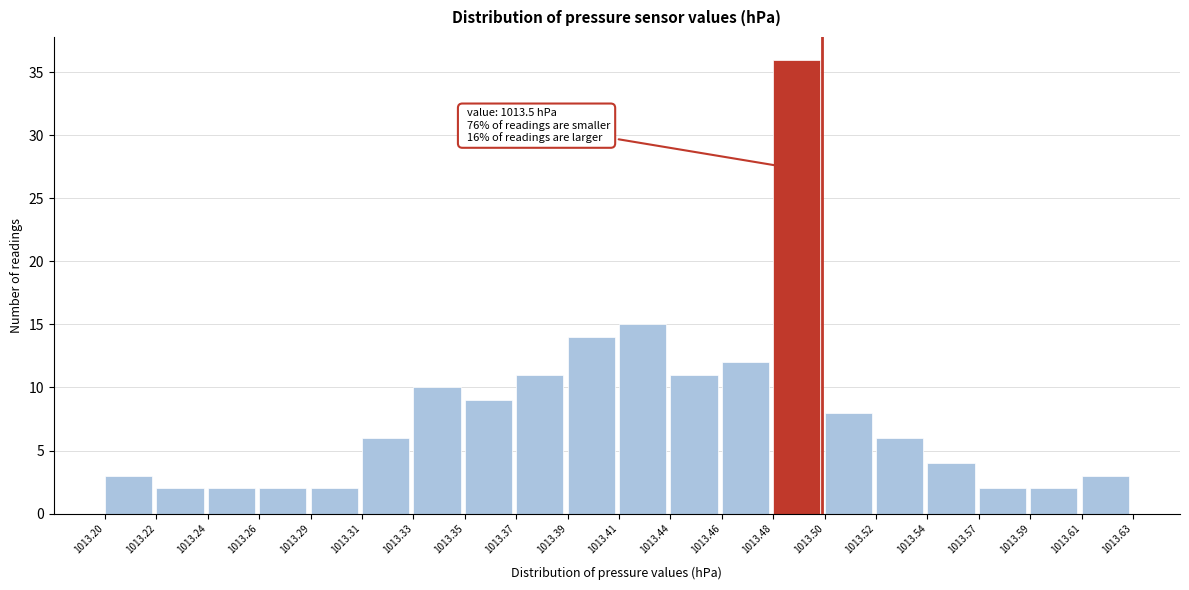

Reading left to right, transcribe all the data shown in this chart.

3	2	2	2	2	6	10	9	11	14	15	11	12	36	8	6	4	2	2	3